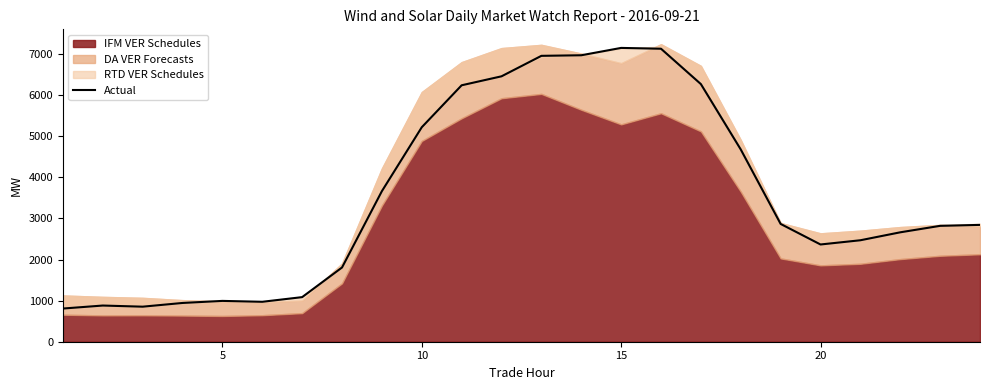

What is the sum of all values?

85100.6